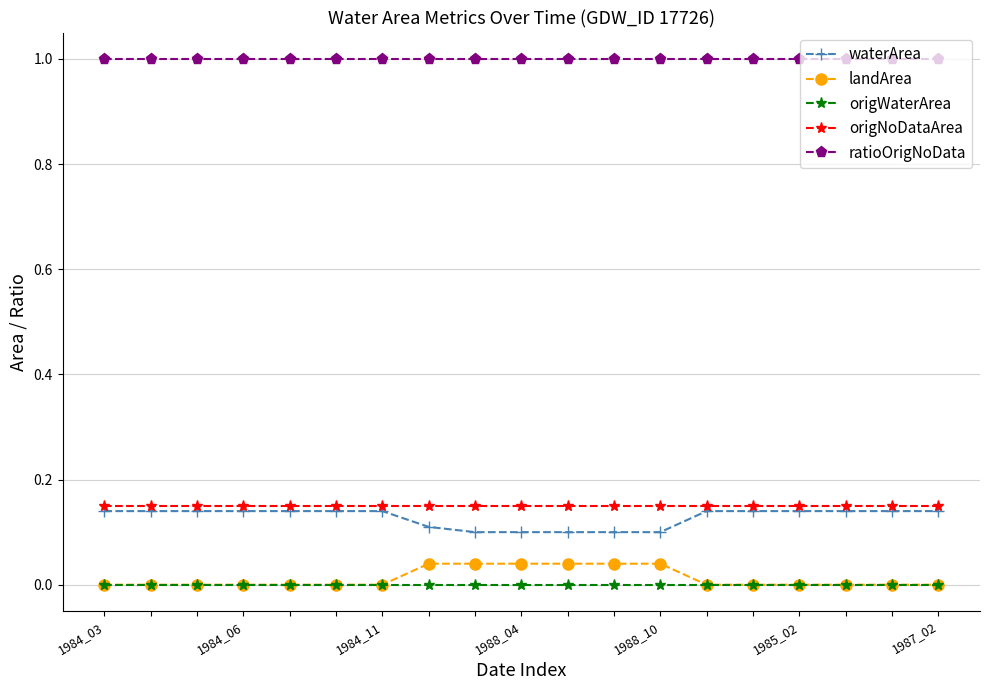

True or false: origNoDataArea and ratioOrigNoData intersect in this chart.

False